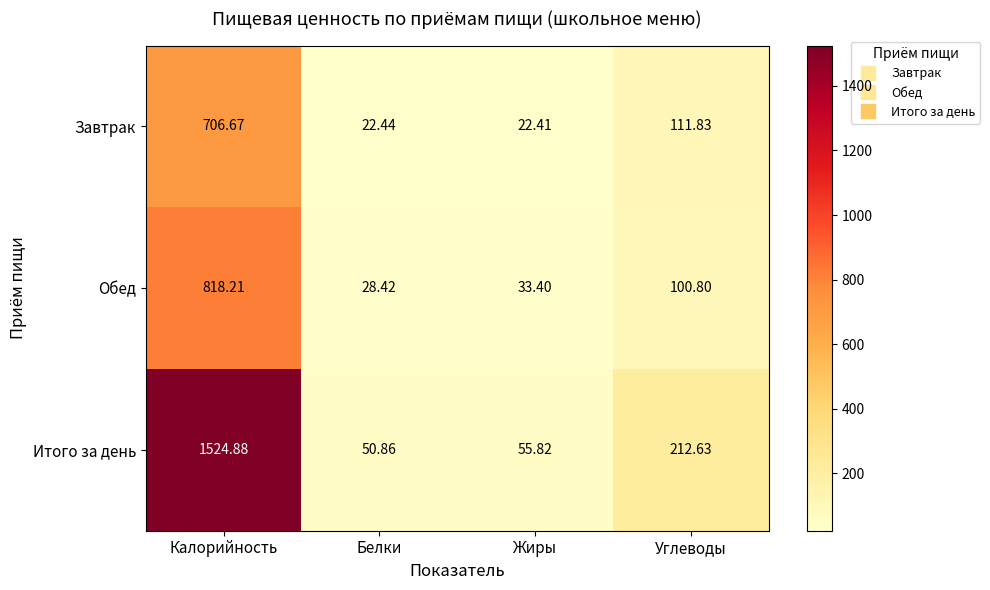

Where does the Обед series first go above 100?

Калорийность